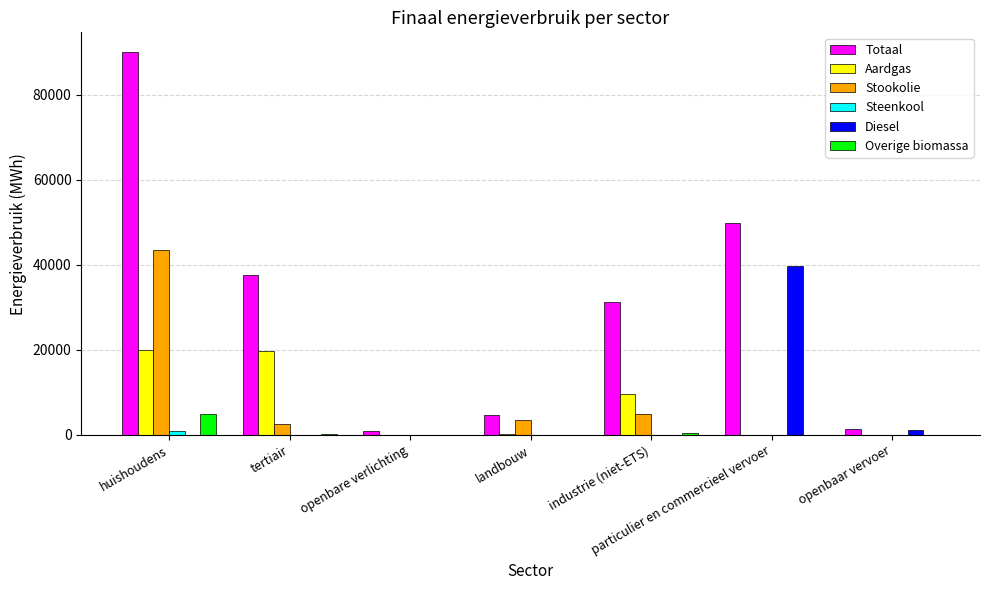

Is it true that Stookolie equals 0.0 at openbaar vervoer?

True